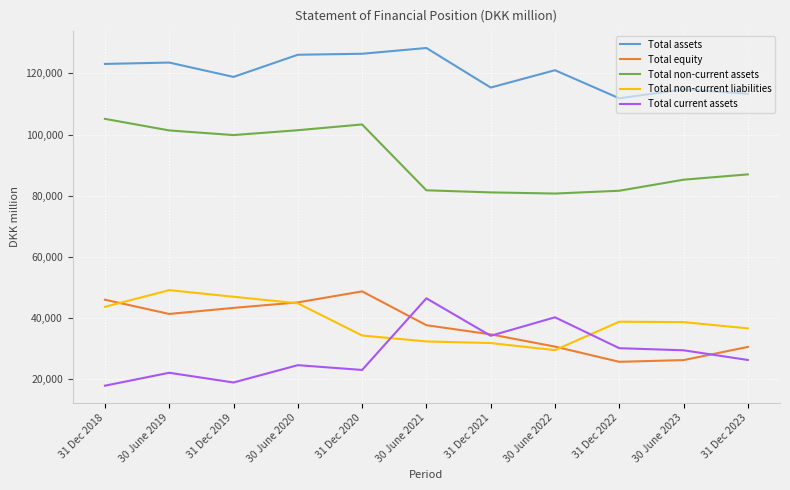

Read the Total assets value at 31 Dec 2018, to the nearest 50.

123050